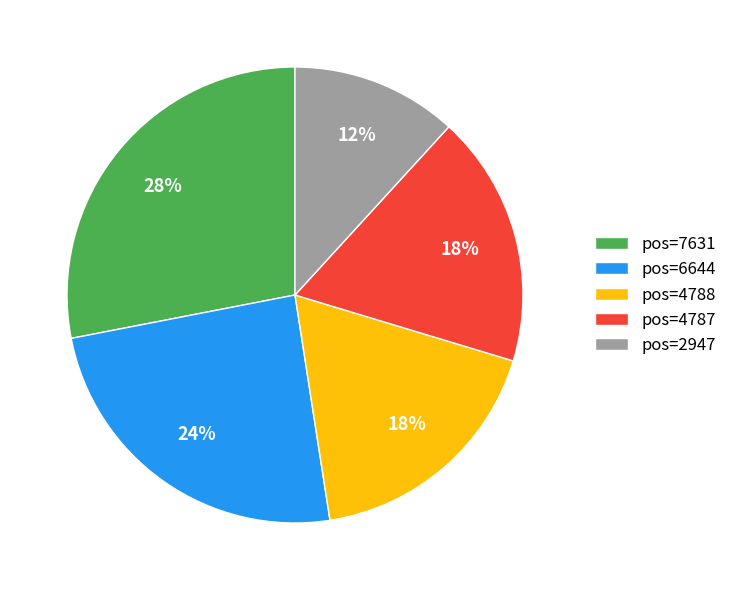

How many segments does this pie chart have?

5